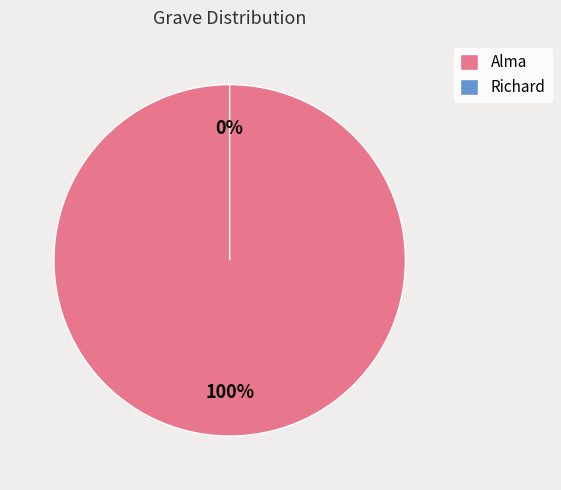

Is the sum of Alma and Richard greater than half?

Yes